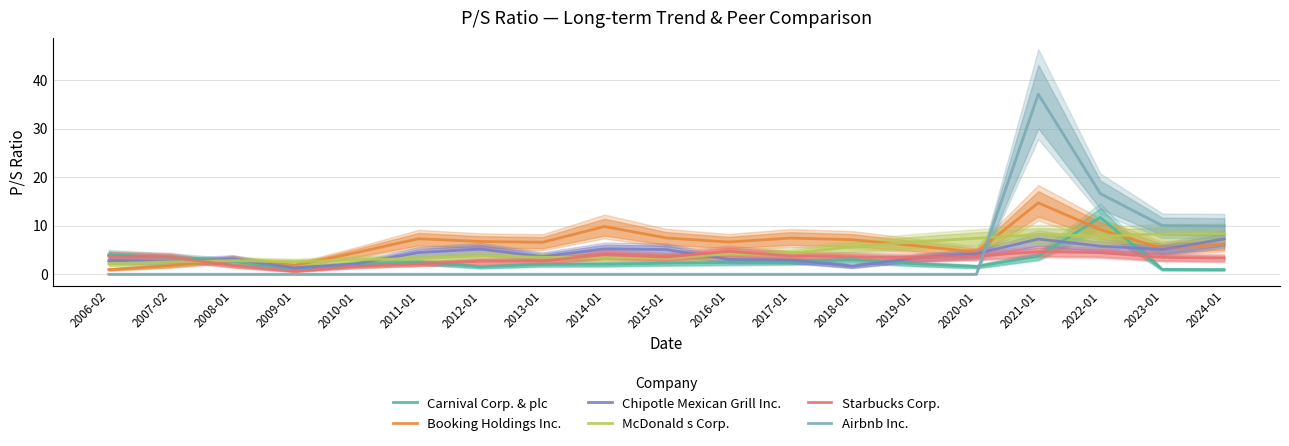

What is the difference between the maximum and minimum values in the Starbucks Corp. series?

4.1